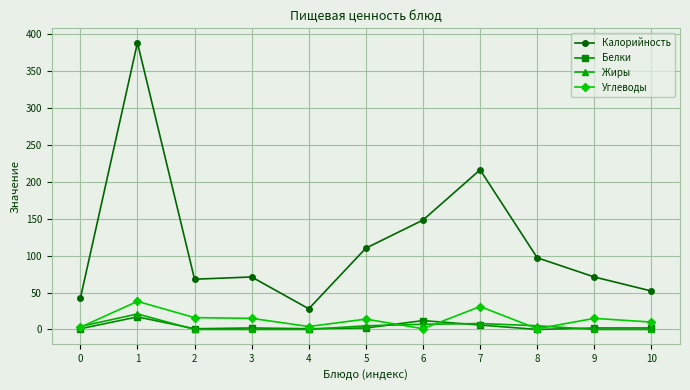

What is the highest value of the Калорийность series?

388